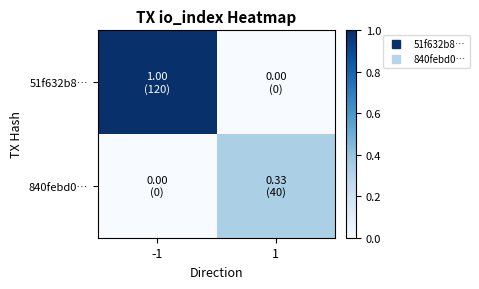

List the series in order of their overall mean, lowest first.

840febd0…, 51f632b8…